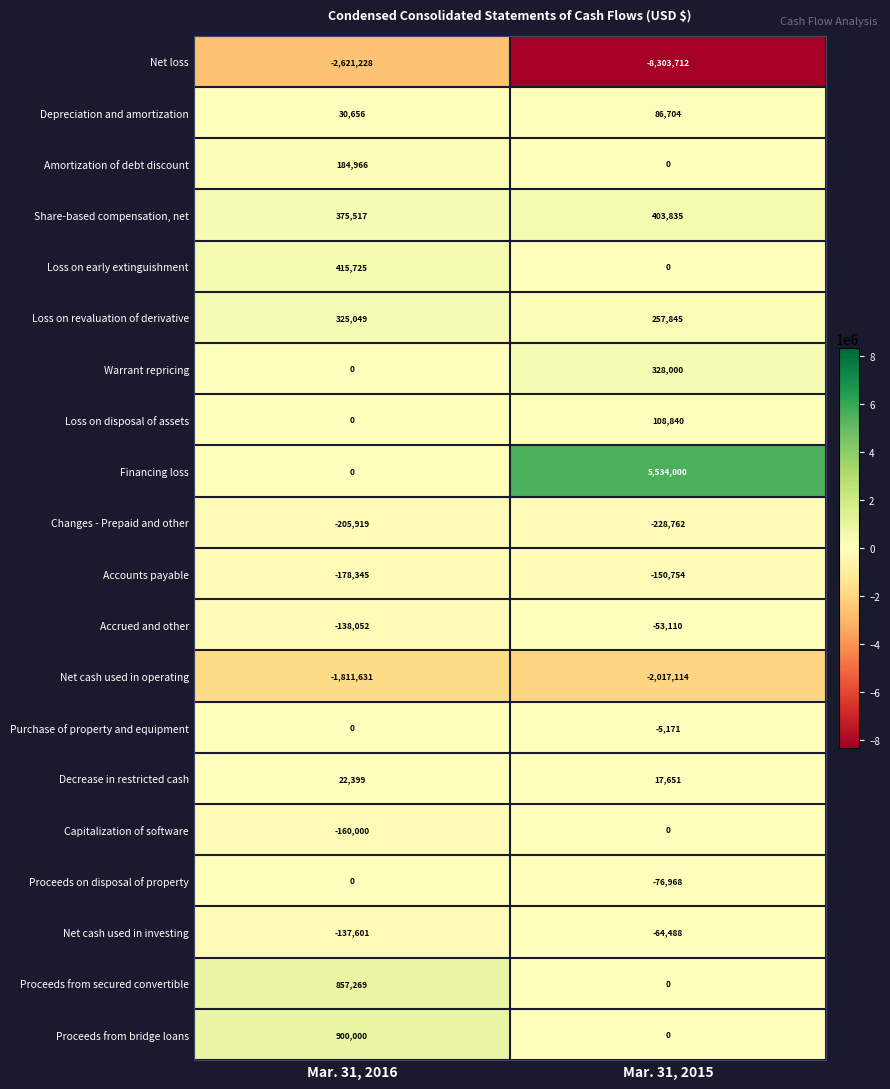

Which category has the highest value across all series?

Mar. 31, 2015